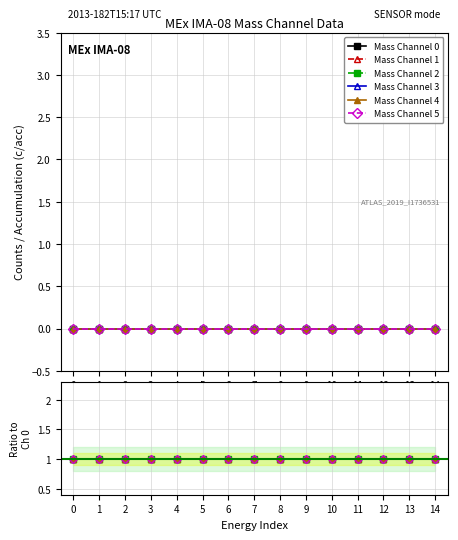

True or false: Mass Channel 2 has a value of 0 at 8.

False